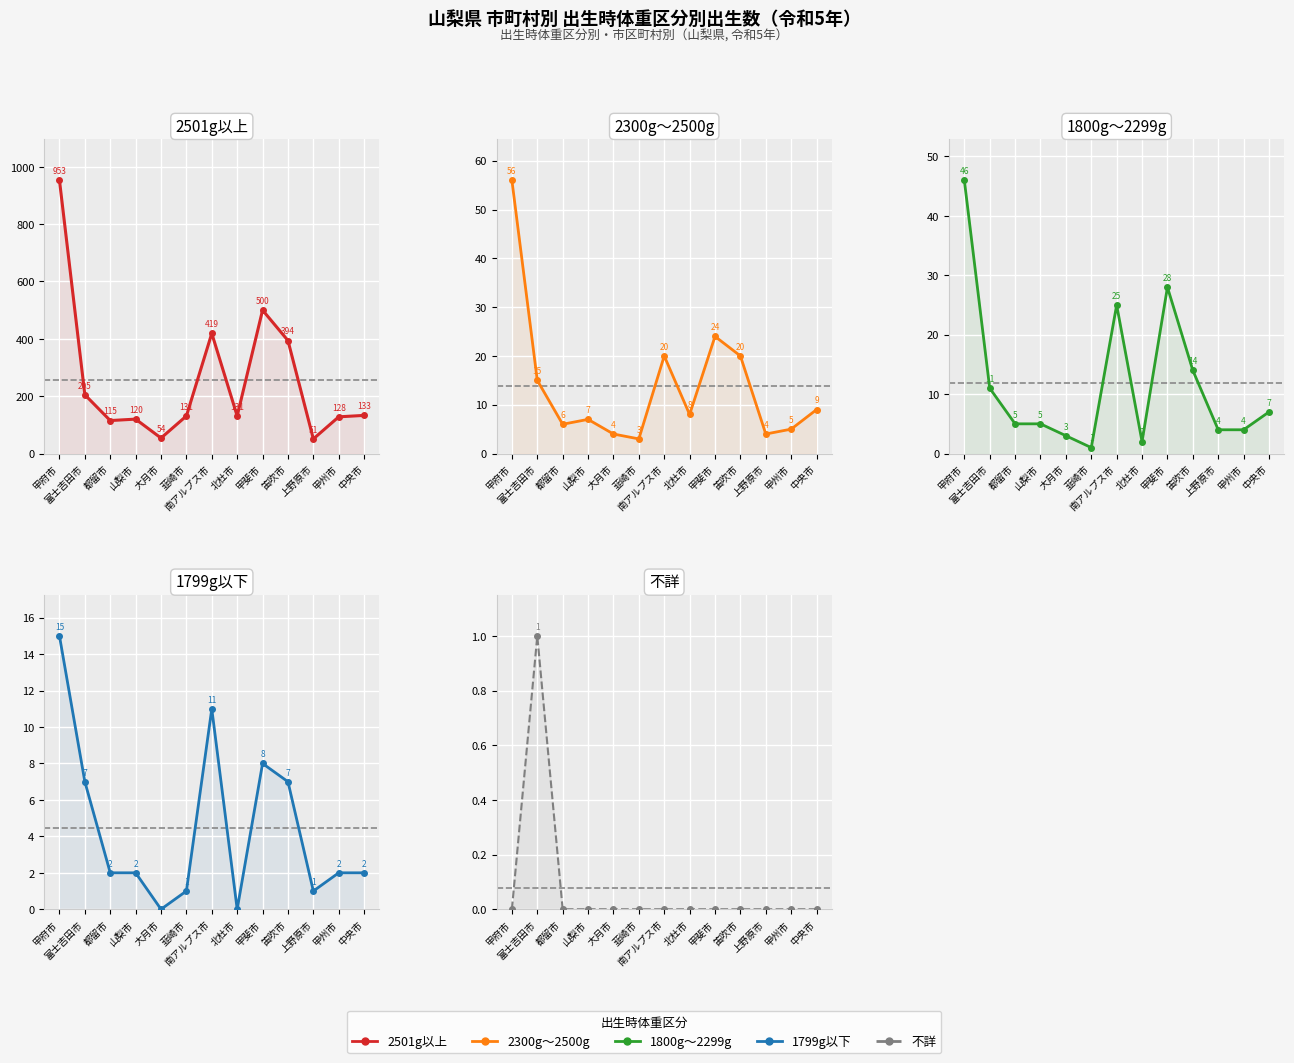

In 1800g〜2299g, how many points are lower than both neighbors (excluding endpoints)?

2